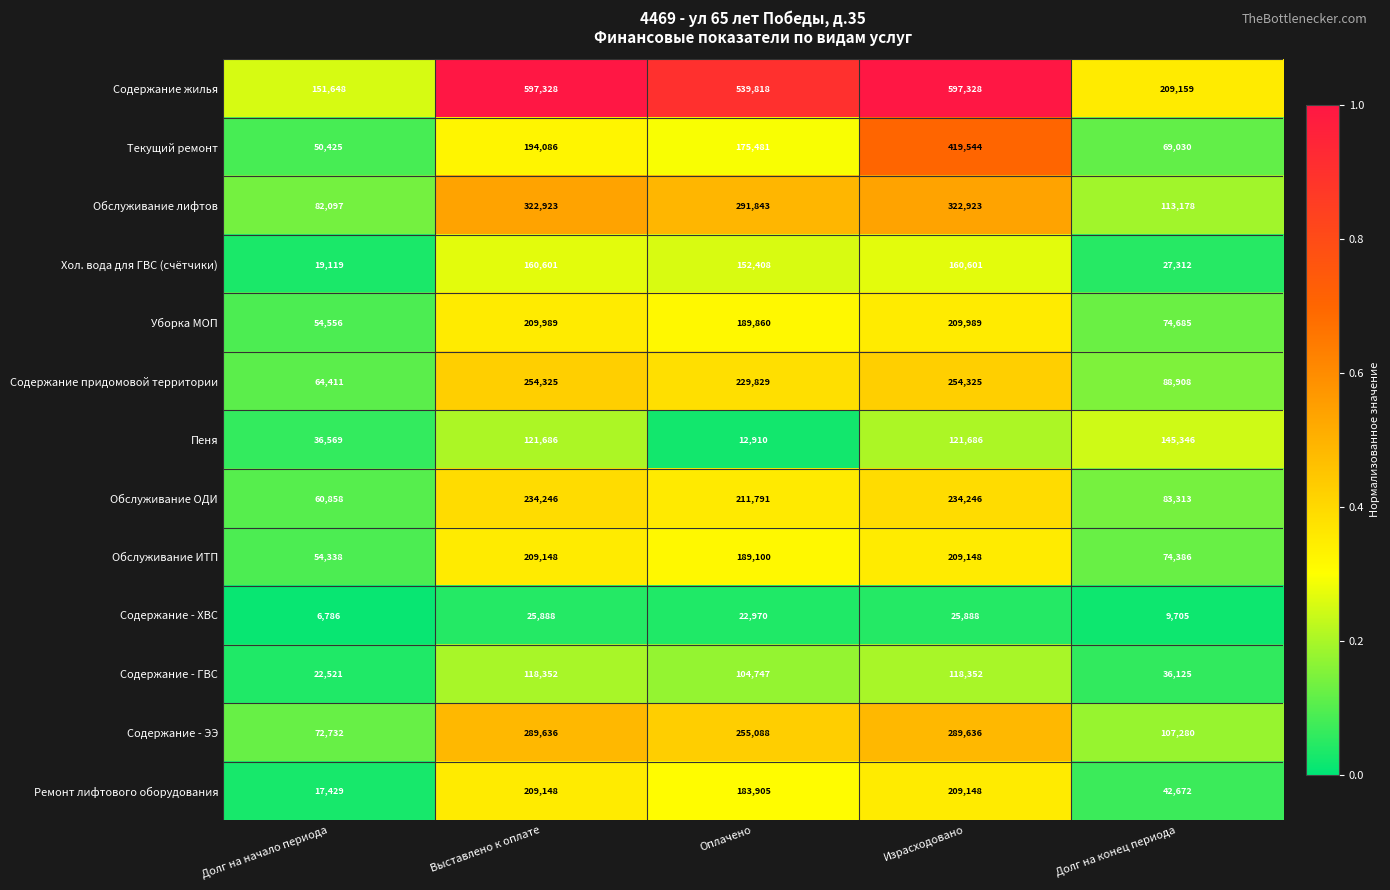

Count the Содержание - ХВС values in the range 9705 to 25888.

4